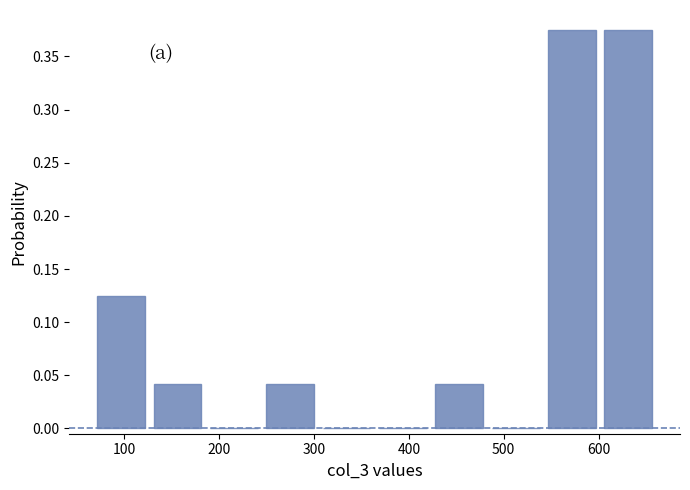

Reading left to right, list every bar in this chart as the range it spans on the x-axis followed by its height. Neither the bar edges nor the heights are printed on the chart, so give them approximately, as read against the axes.

70 to 130: 0.125
130 to 190: 0.040
190 to 250: 0
250 to 300: 0.040
300 to 360: 0
360 to 420: 0
420 to 480: 0.040
480 to 540: 0
540 to 600: 0.375
600 to 660: 0.375